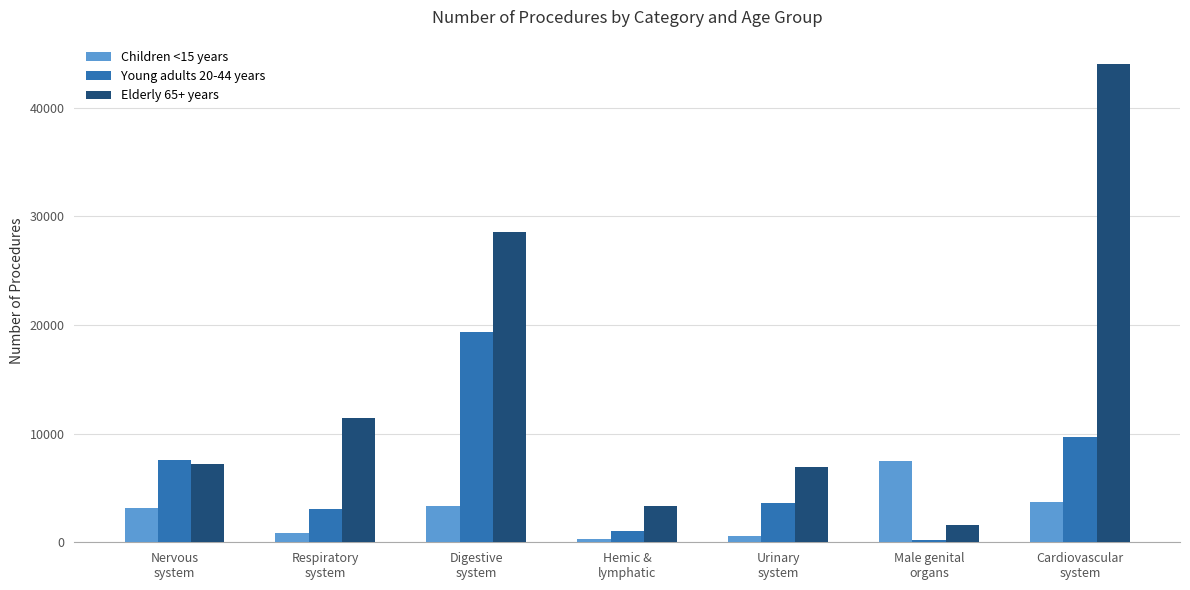

At Male genital
organs, list the series in order from largest to smallest.

Children <15 years, Elderly 65+ years, Young adults 20-44 years